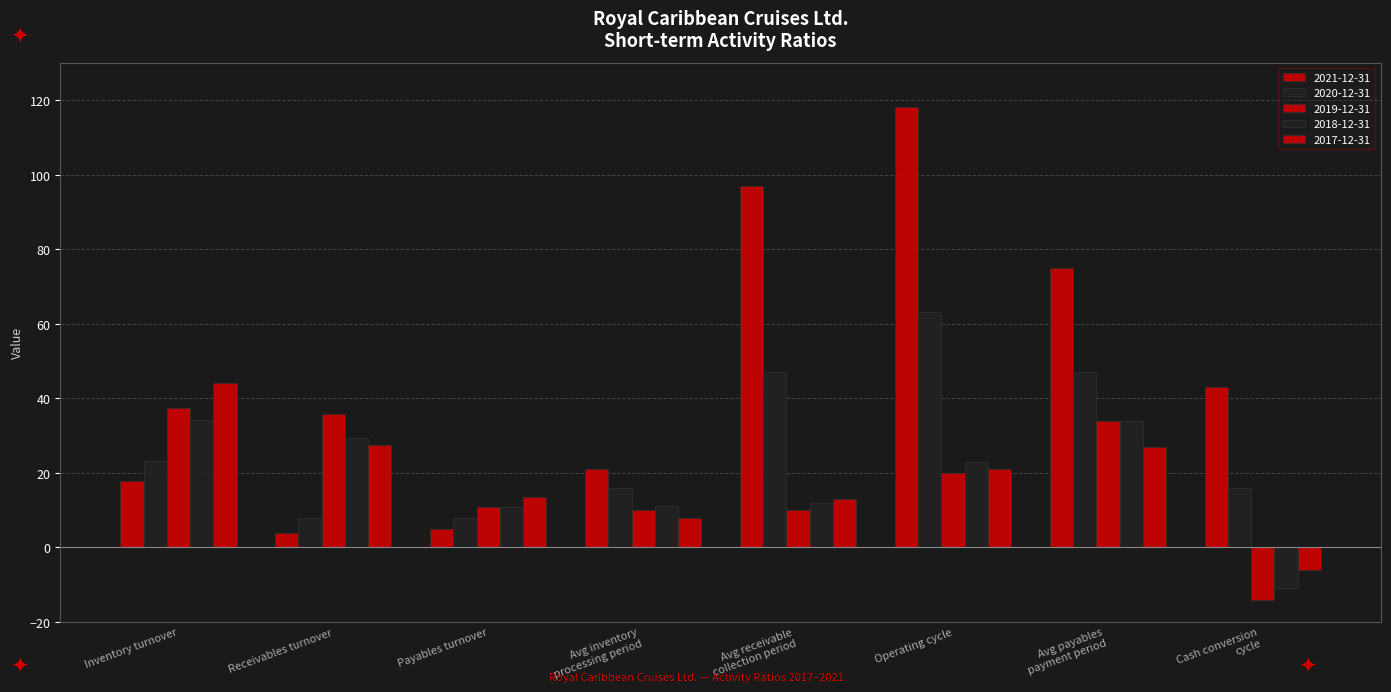

How many bars are there in each group?

5